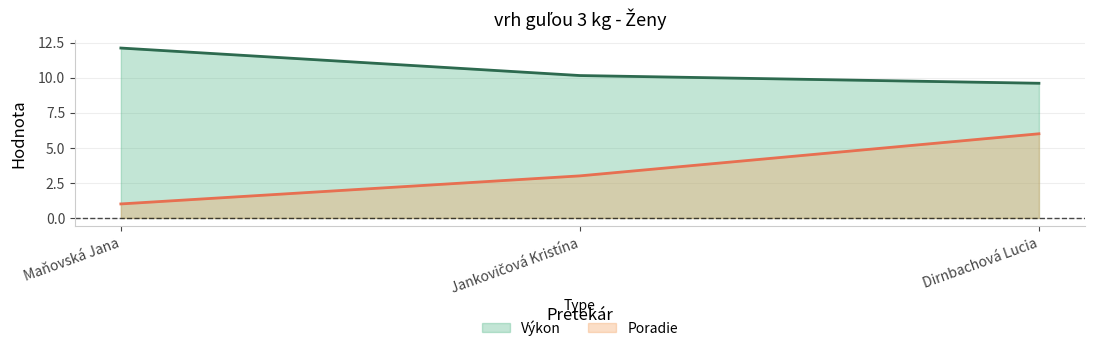

The value of Poradie at Jankovičová Kristína is 3.0. True or false?

True